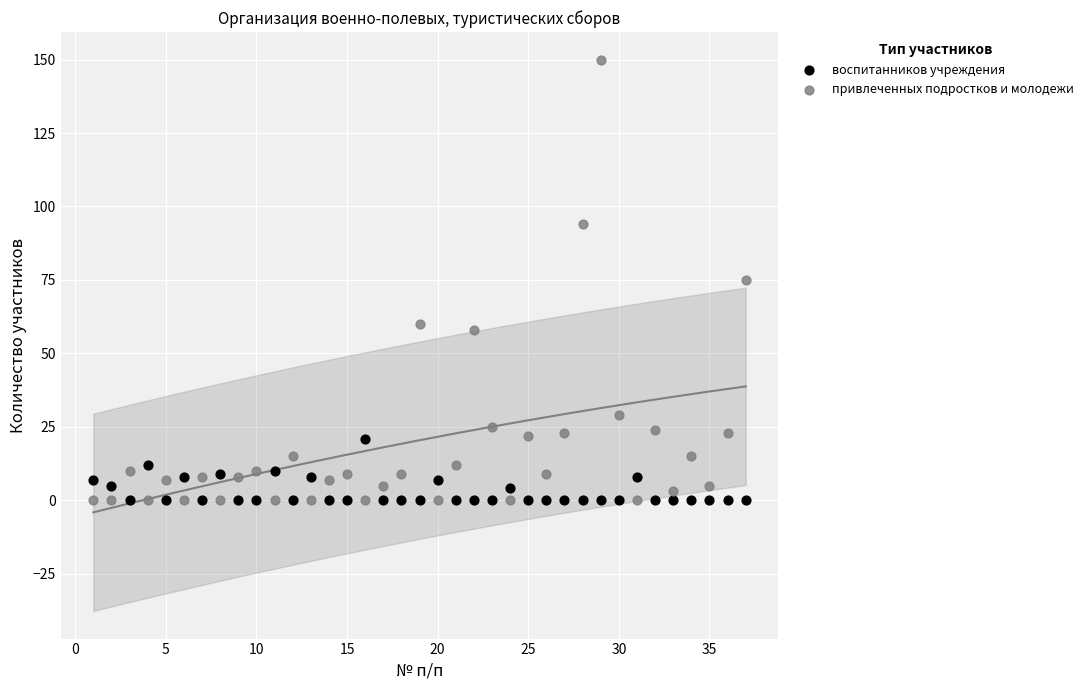

Which series reaches the maximum Y coordinate?

привлеченных подростков и молодежи